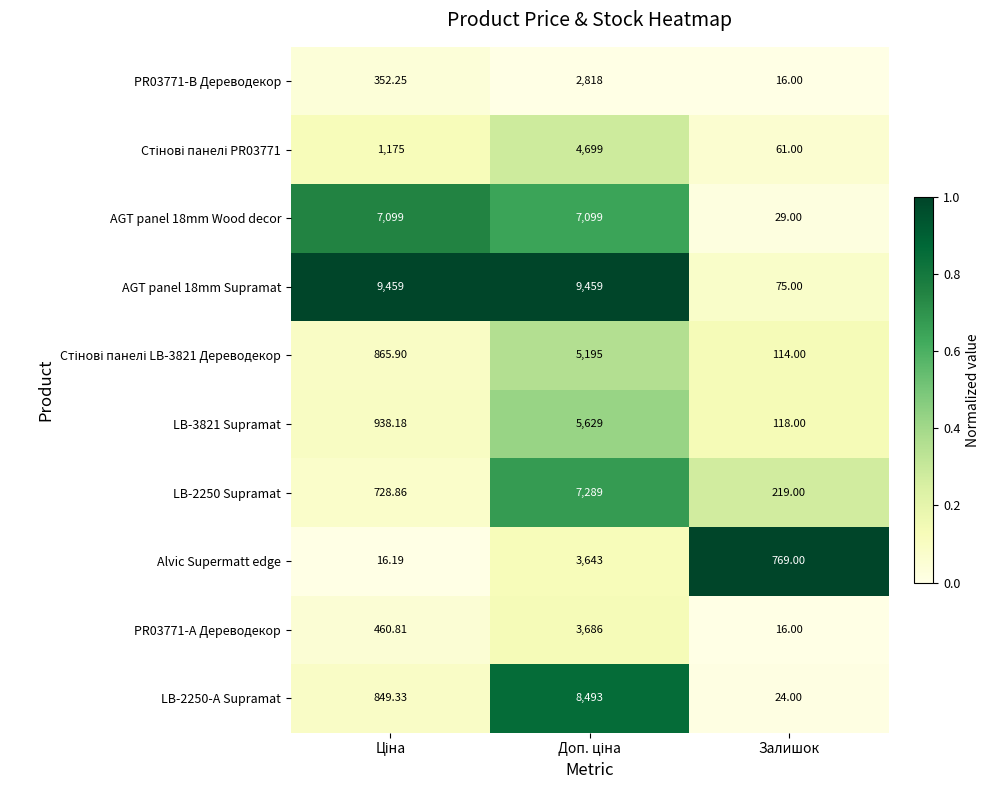

Which series has the largest total across all categories?

AGT panel 18mm Supramat